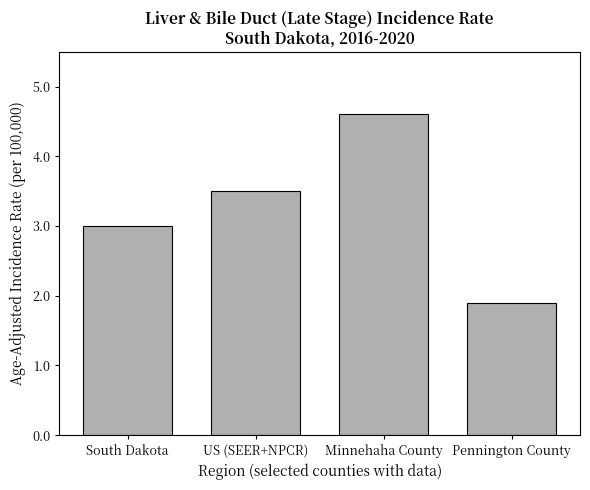

What is the minimum value shown in the chart?

1.9